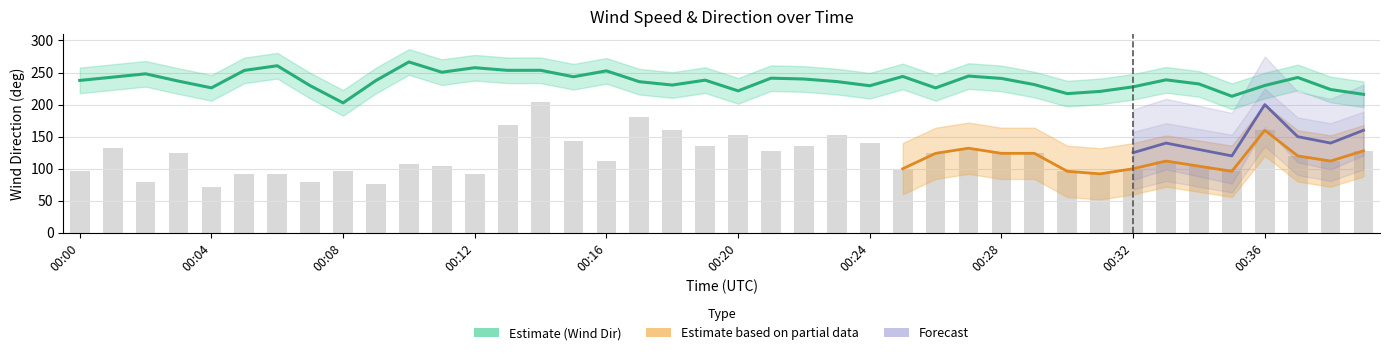

Is the value of wind_spd_avg at 00:38 greater than the value of wind_dir_avg at 00:26?

No